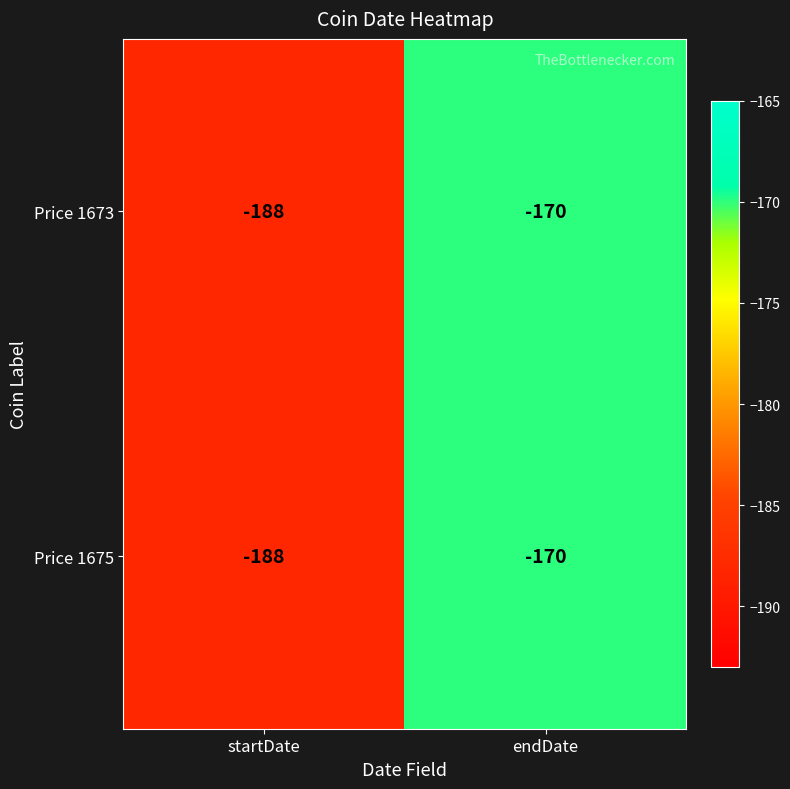

What is the minimum value for Price 1675?

-188